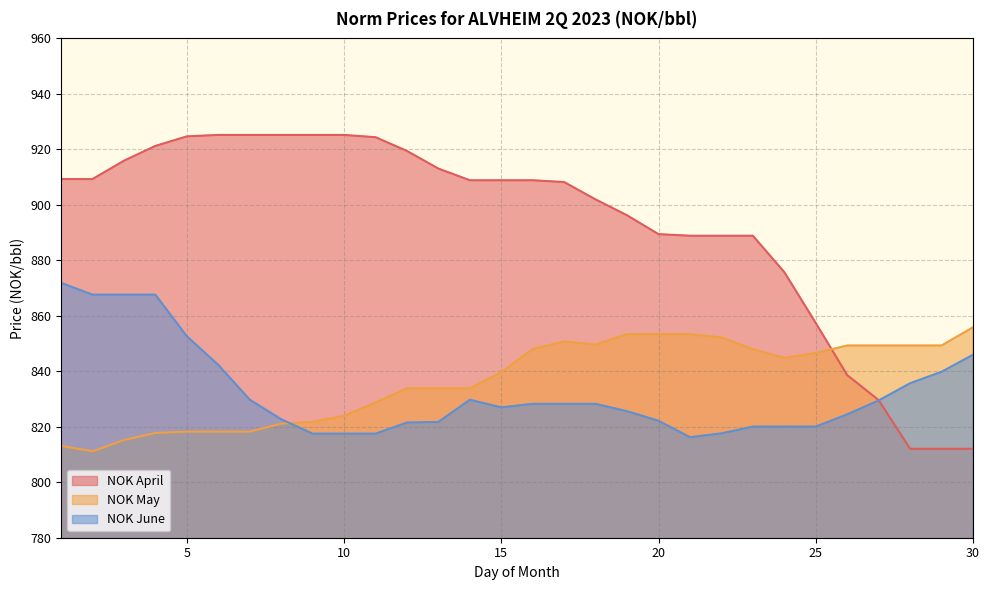

True or false: NOK April has more than 0 points higher than both neighbors.

False